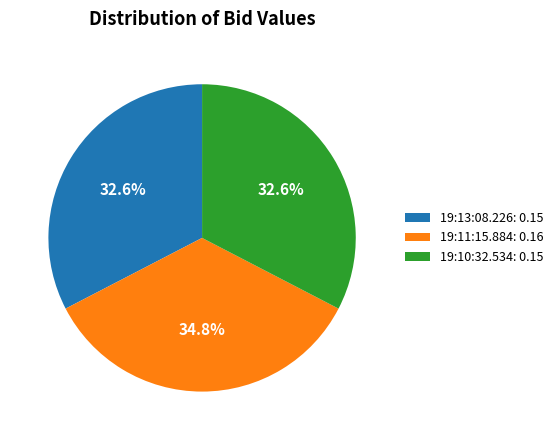

What portion of the pie excludes 19:10:32.534: 0.15?

67.4%